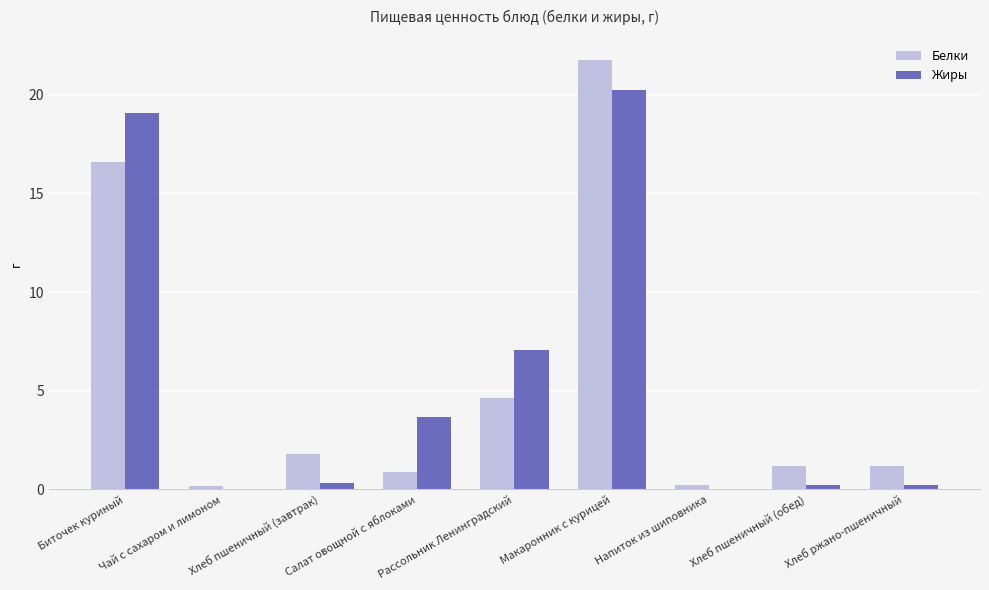

What is the difference between the Белки values at Биточек куриный and Хлеб ржано-пшеничный?

15.4